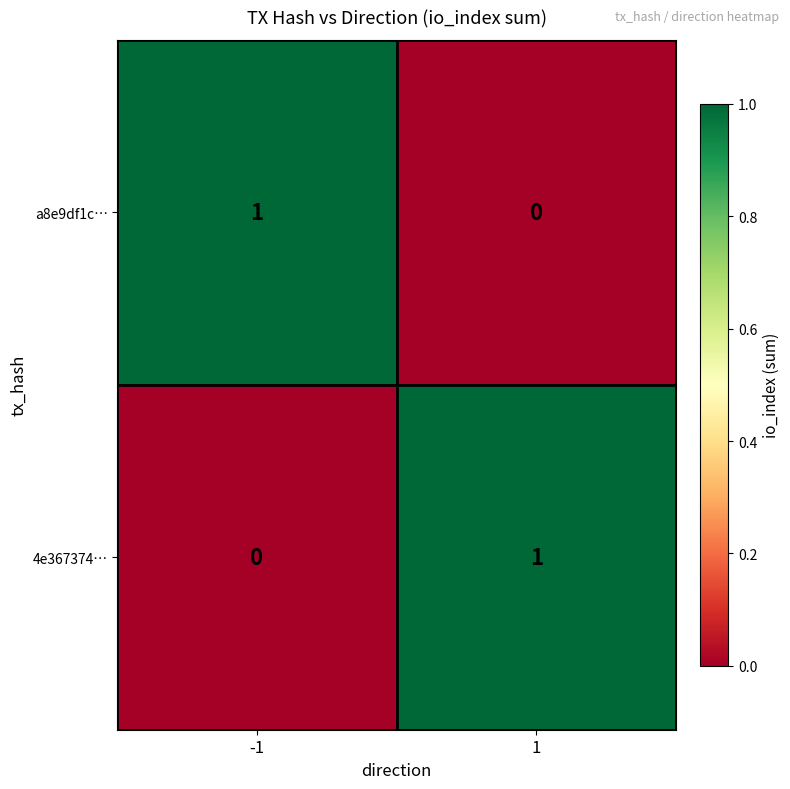

At 1, list the series in order from largest to smallest.

4e367374…, a8e9df1c…